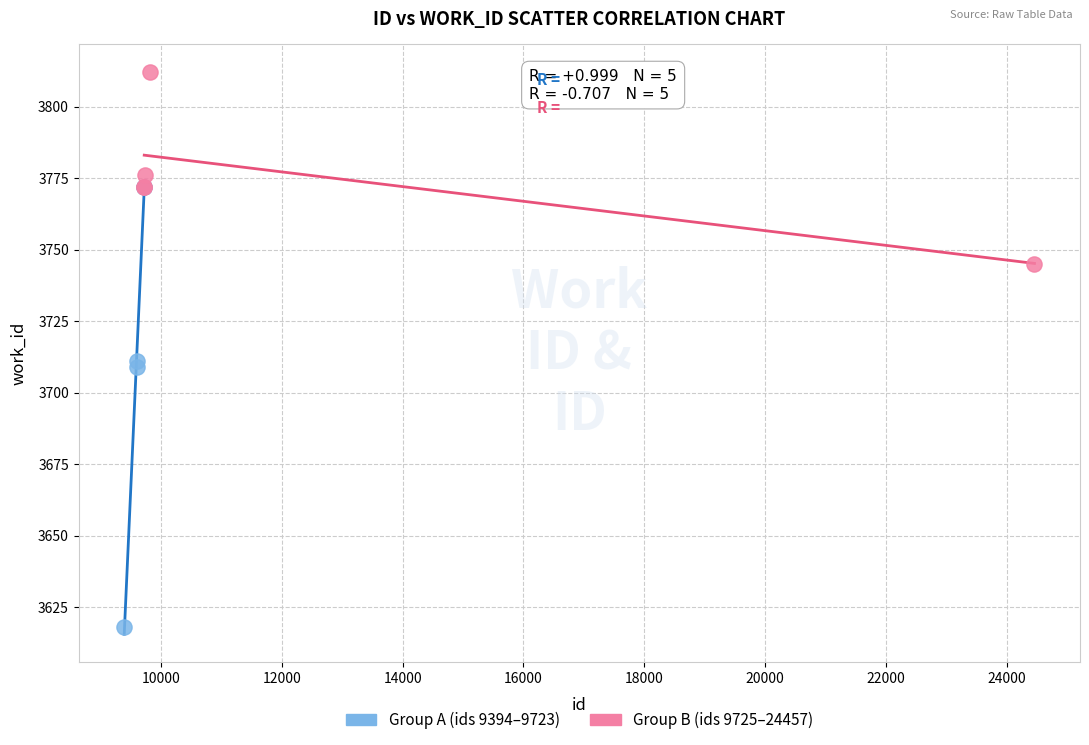

Which series contains the highest Y value?

Group B (ids 9725–24457)